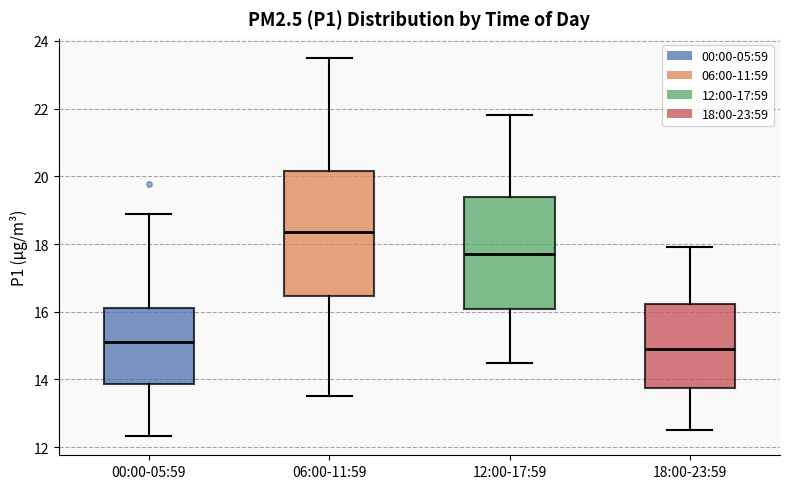

Reading left to right, transcribe this box plot: for each box, give where its median line is, the range the box spans, and where its two whiskers end, as read against the y-axis. The values are not printed on the chart, so give them approximately, as read against the axis.

00:00-05:59: median 15.2, box 13.8 to 16.2, whiskers 12.4 to 18.8
06:00-11:59: median 18.4, box 16.4 to 20.2, whiskers 13.6 to 23.6
12:00-17:59: median 17.8, box 16.0 to 19.4, whiskers 14.6 to 21.8
18:00-23:59: median 15.0, box 13.8 to 16.2, whiskers 12.6 to 18.0